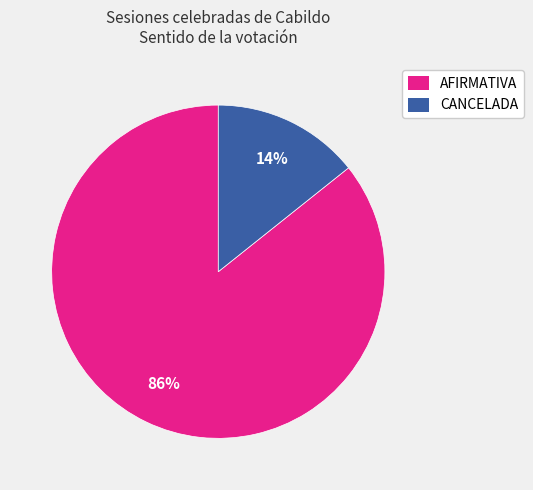

Count the number of slices in the pie.

2